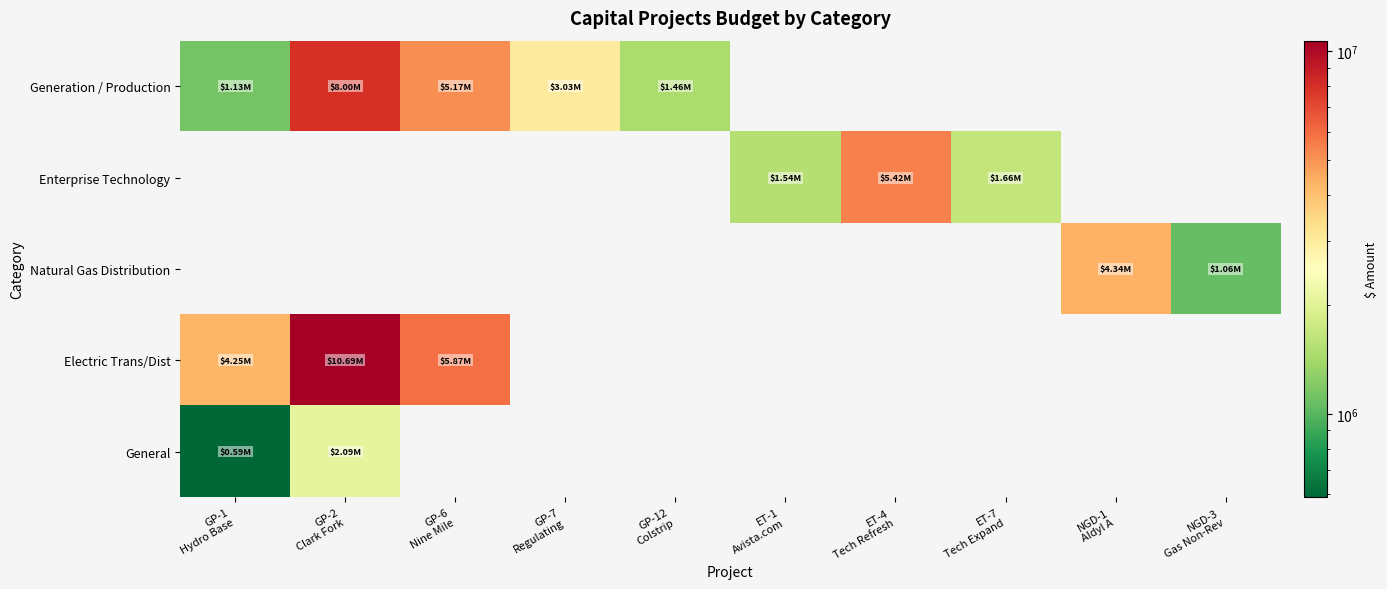

What is the greatest value displayed?

10685579.1